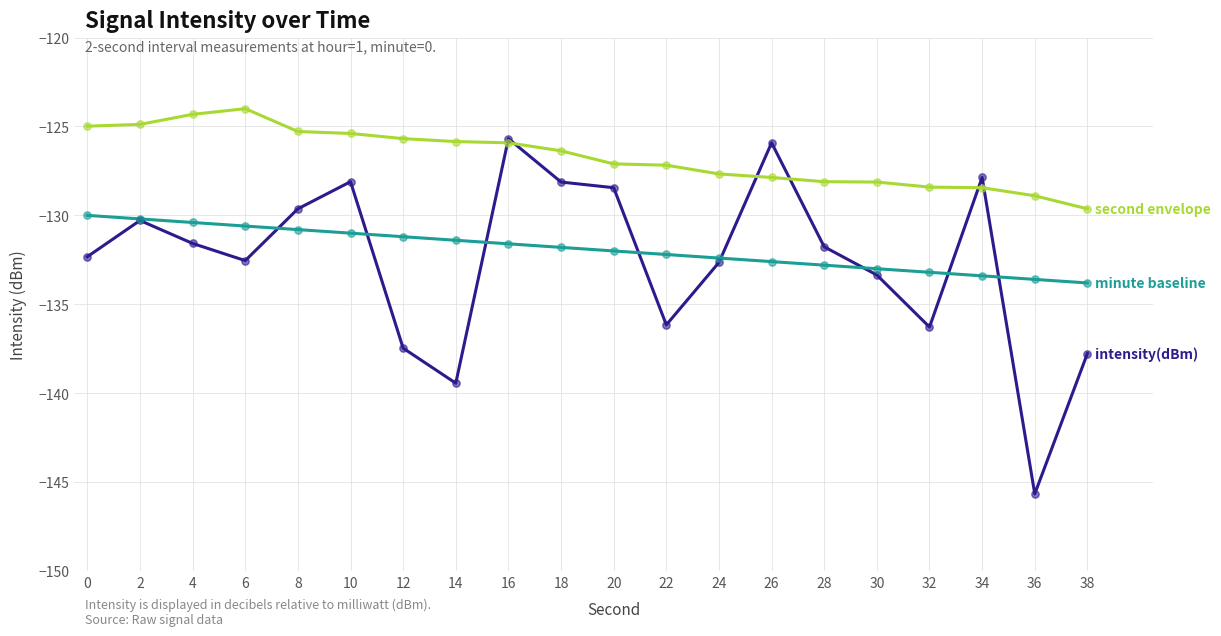

At which category is the sum across all series the highest?

16